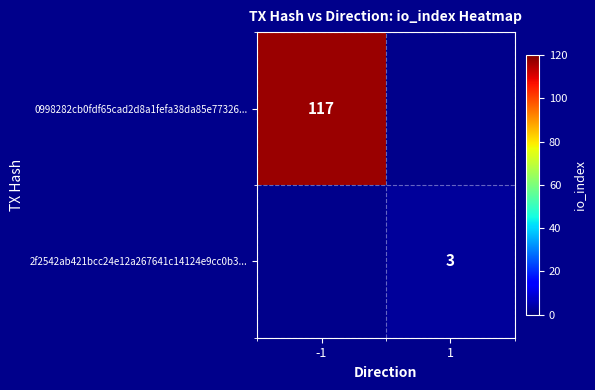

Between 1 and -1, which is larger?

-1